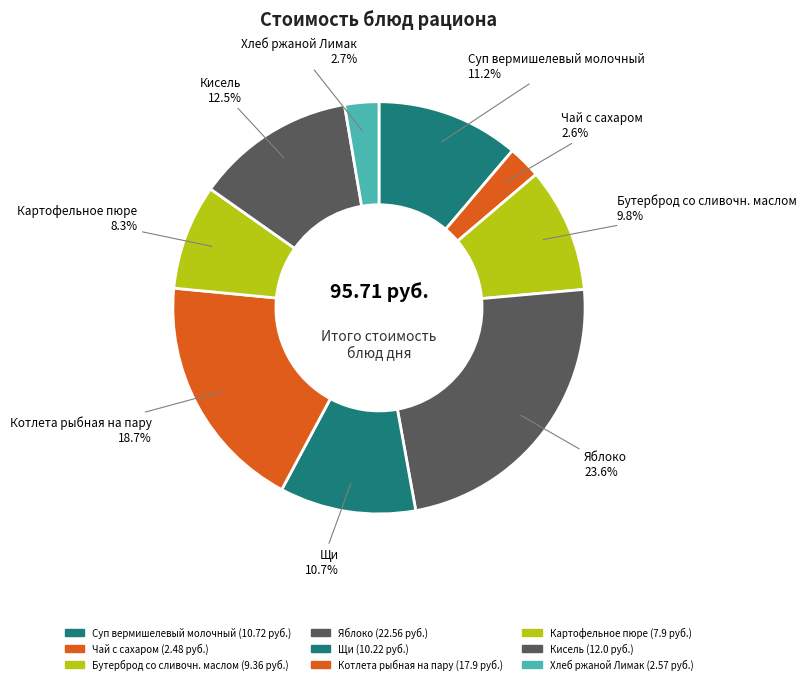

What is the change in value from Бутерброд со сливочн. маслом to Щи?

+0.9